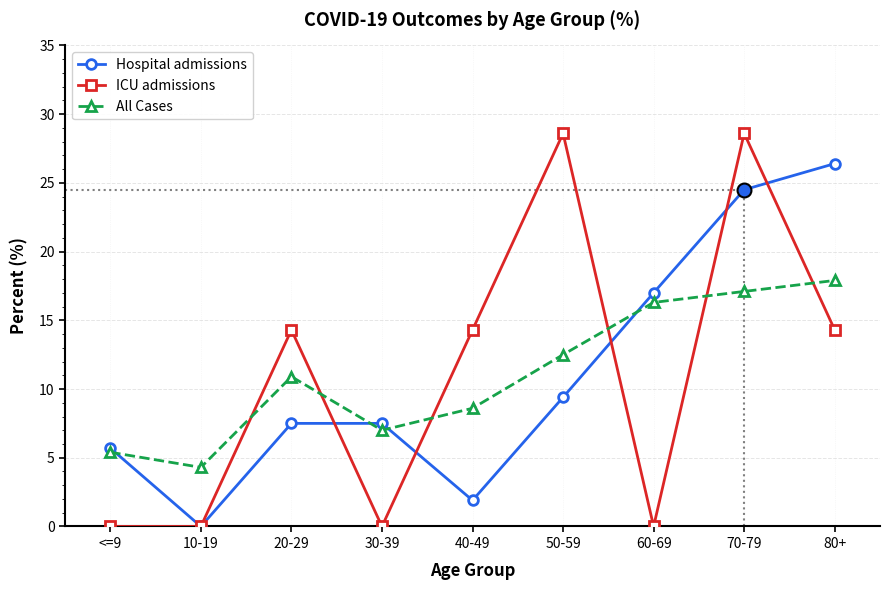

After their last crossing, which series has the higher values: All Cases or ICU admissions?

All Cases